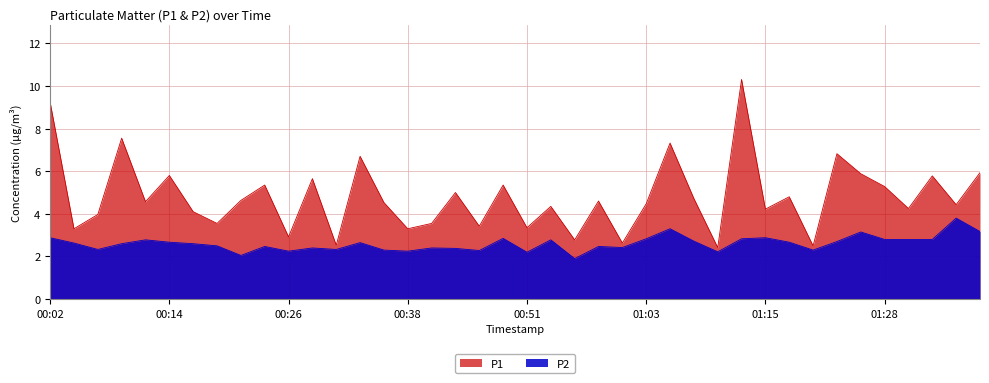

What is the sum of the P2 values at 00:28 and 01:18?

5.1